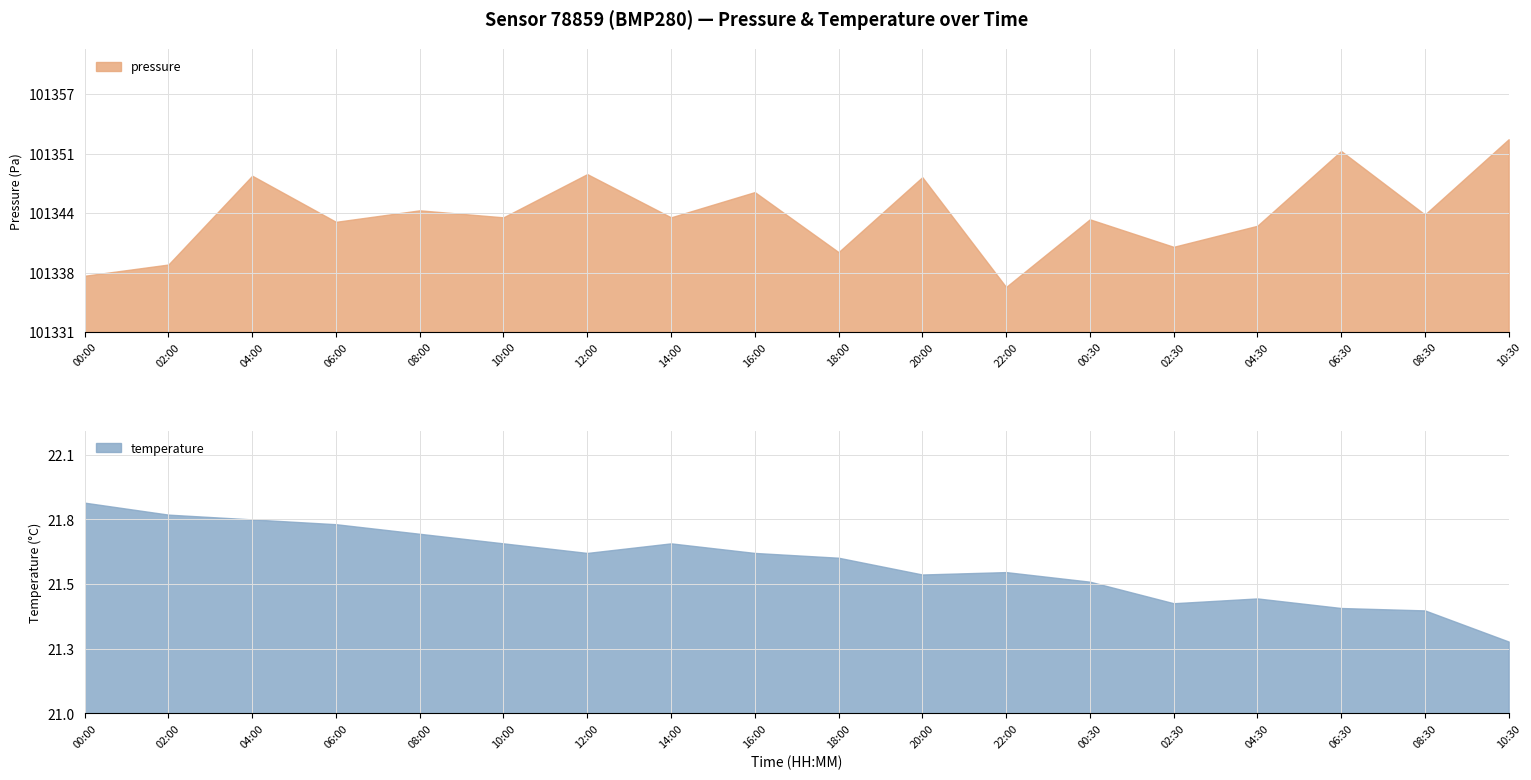

What is the maximum value for pressure?

101352.4